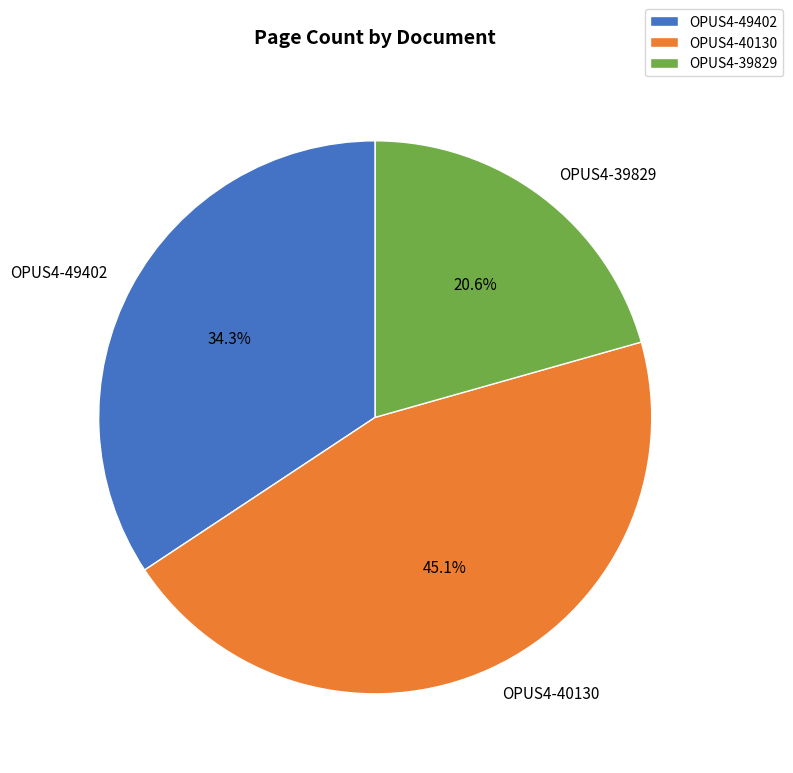

To the nearest percent, what is the difference between the OPUS4-40130 and OPUS4-39829 slice percentages?

24%